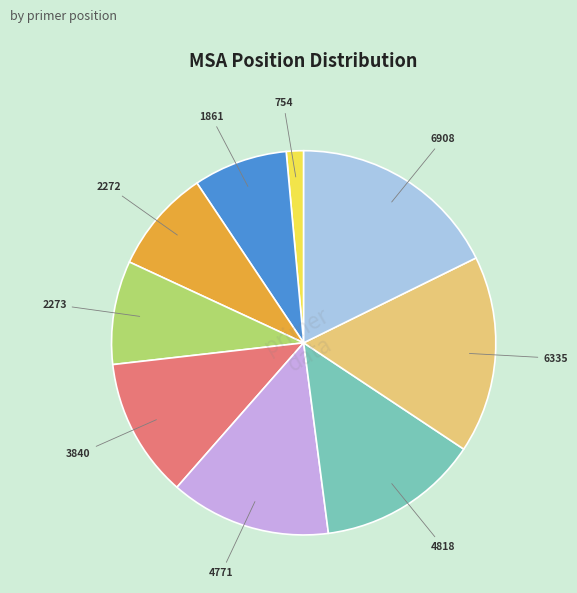

Count the number of slices in the pie.

9